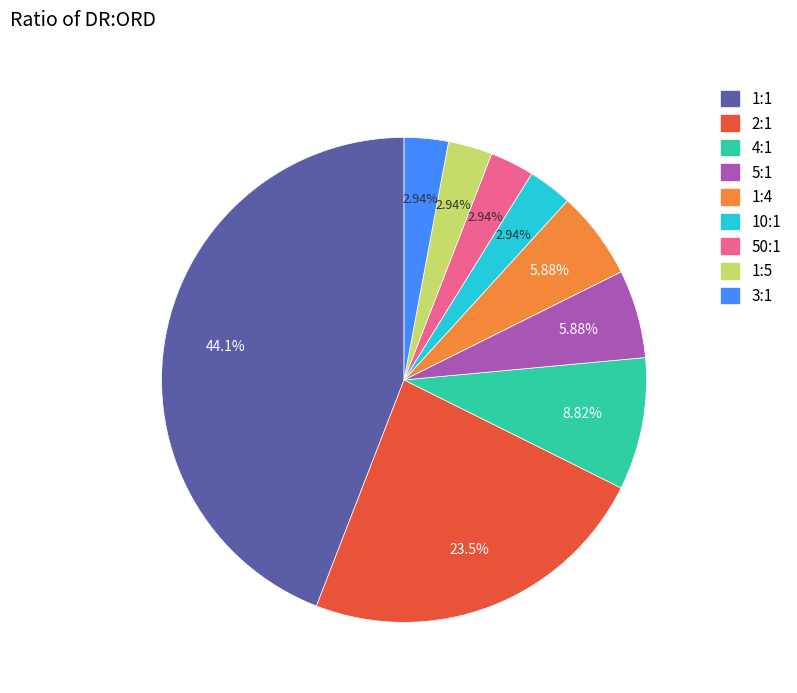

Approximately how many times larger is the value at 10:1 compared to 5:1?

0.5